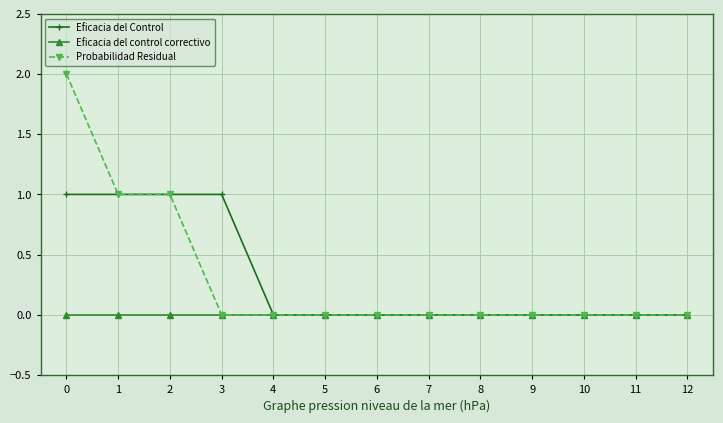

What is the spread (max minus min) of values at 3?

1